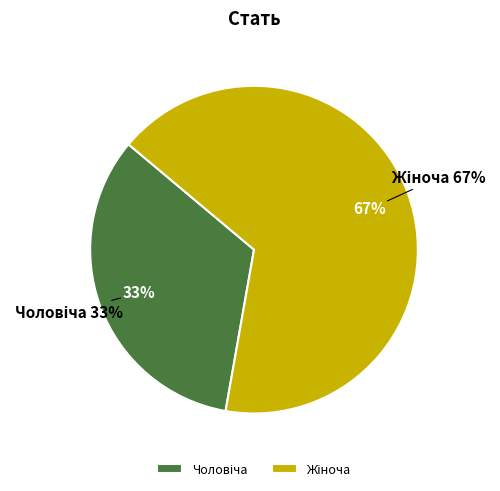

Which category has the biggest portion of the pie?

Жіноча